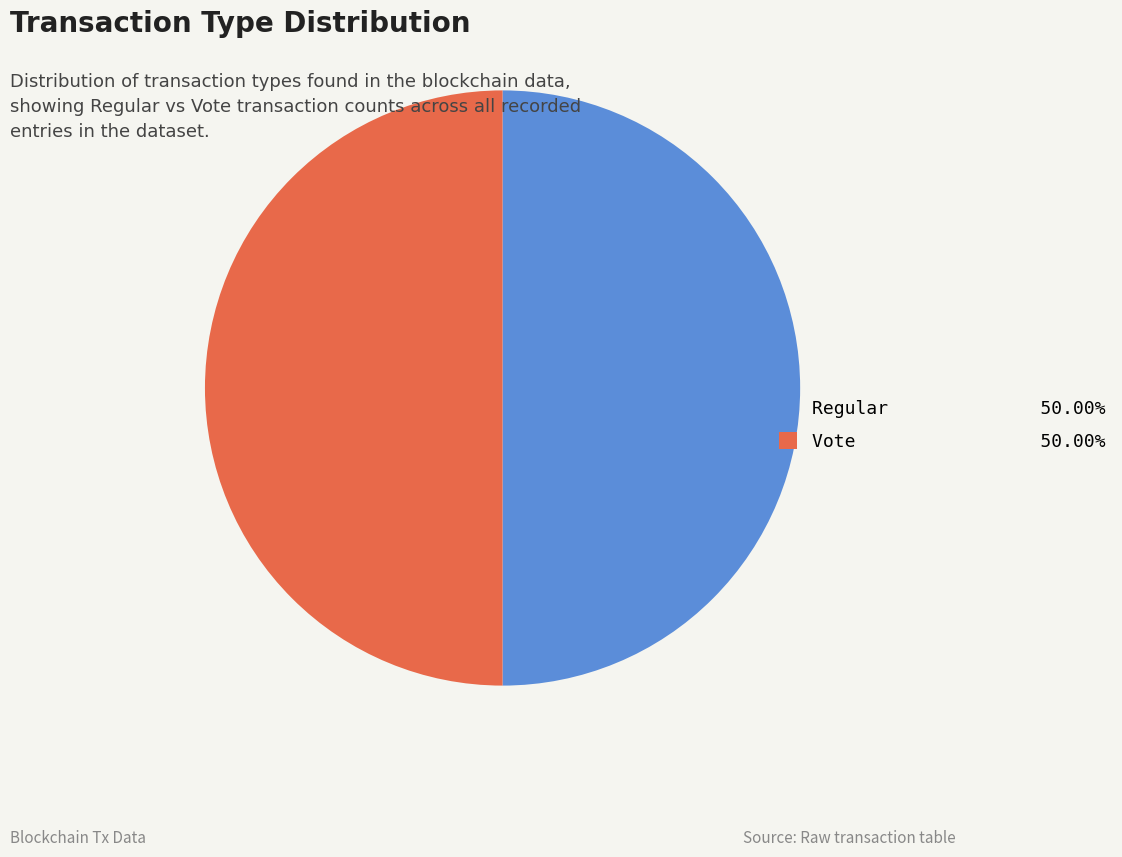

What is the ratio of the value at Regular to the value at Vote?

1.0